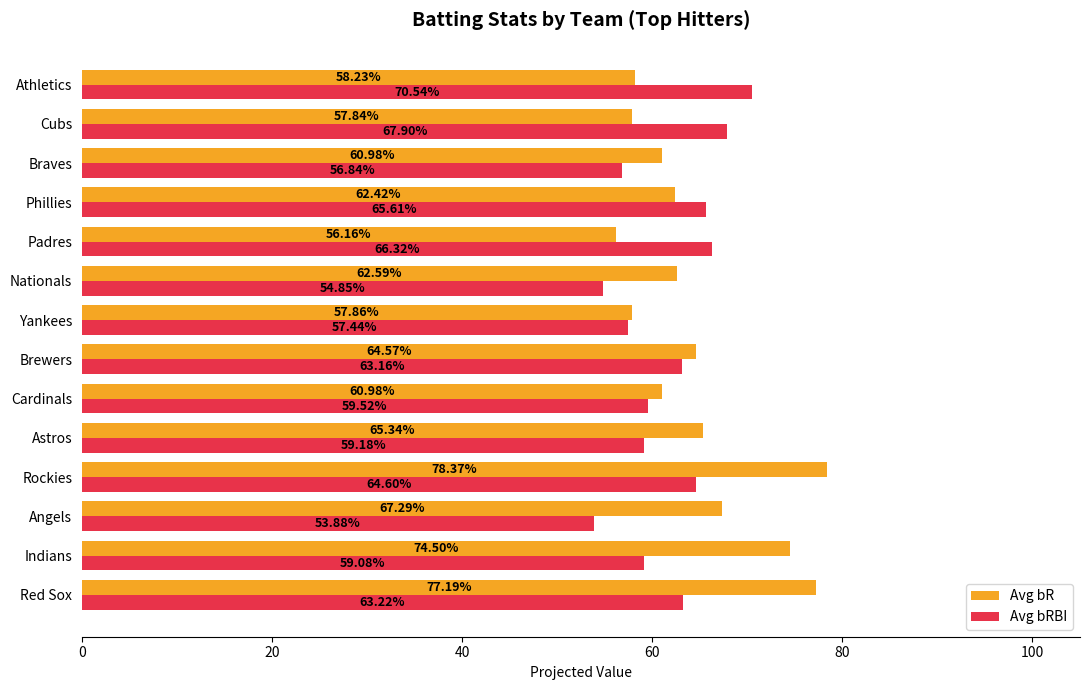

Which category has the lowest value in the Avg bRBI series?

Angels